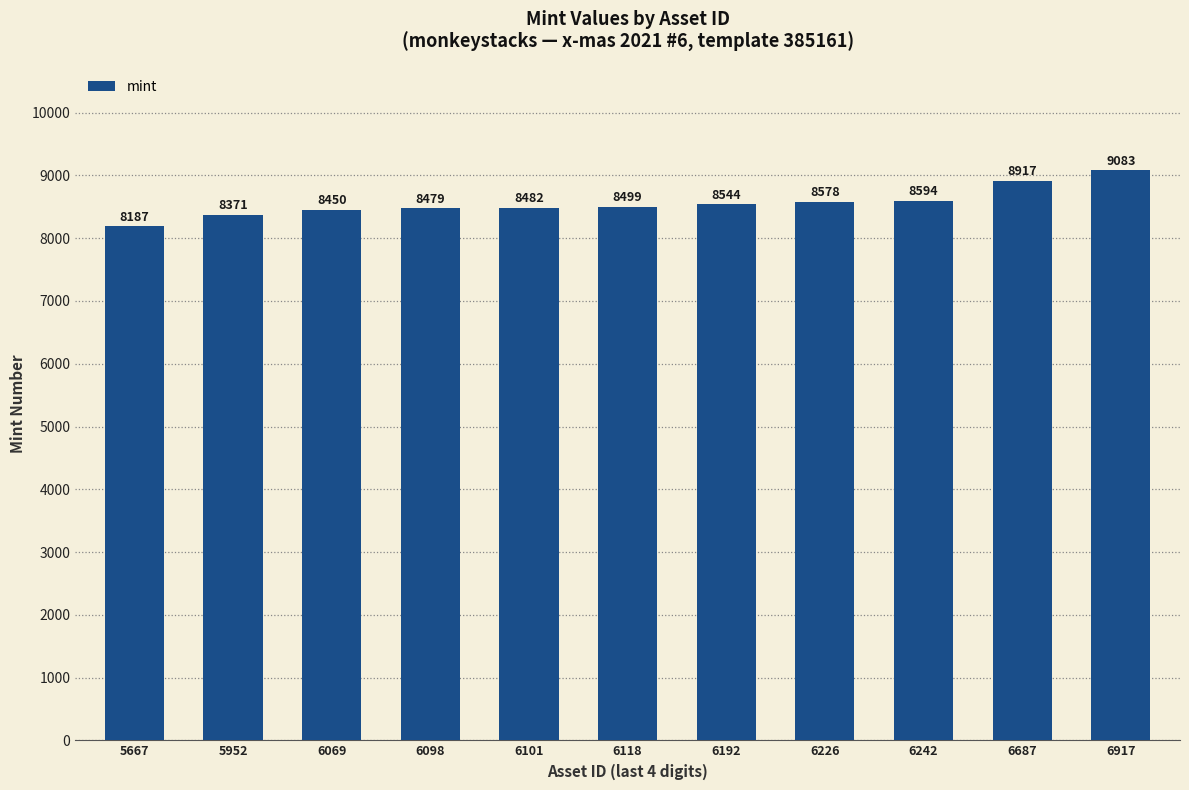

What is the change in value from 5667 to 6098?

+292